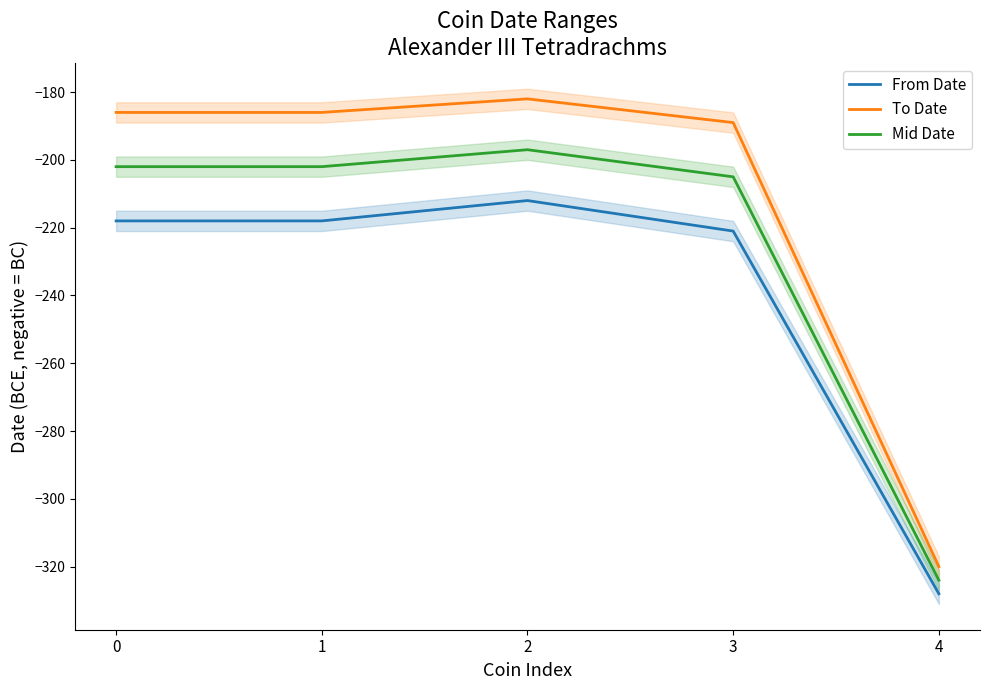

True or false: From Date and Mid Date cross at least once.

False